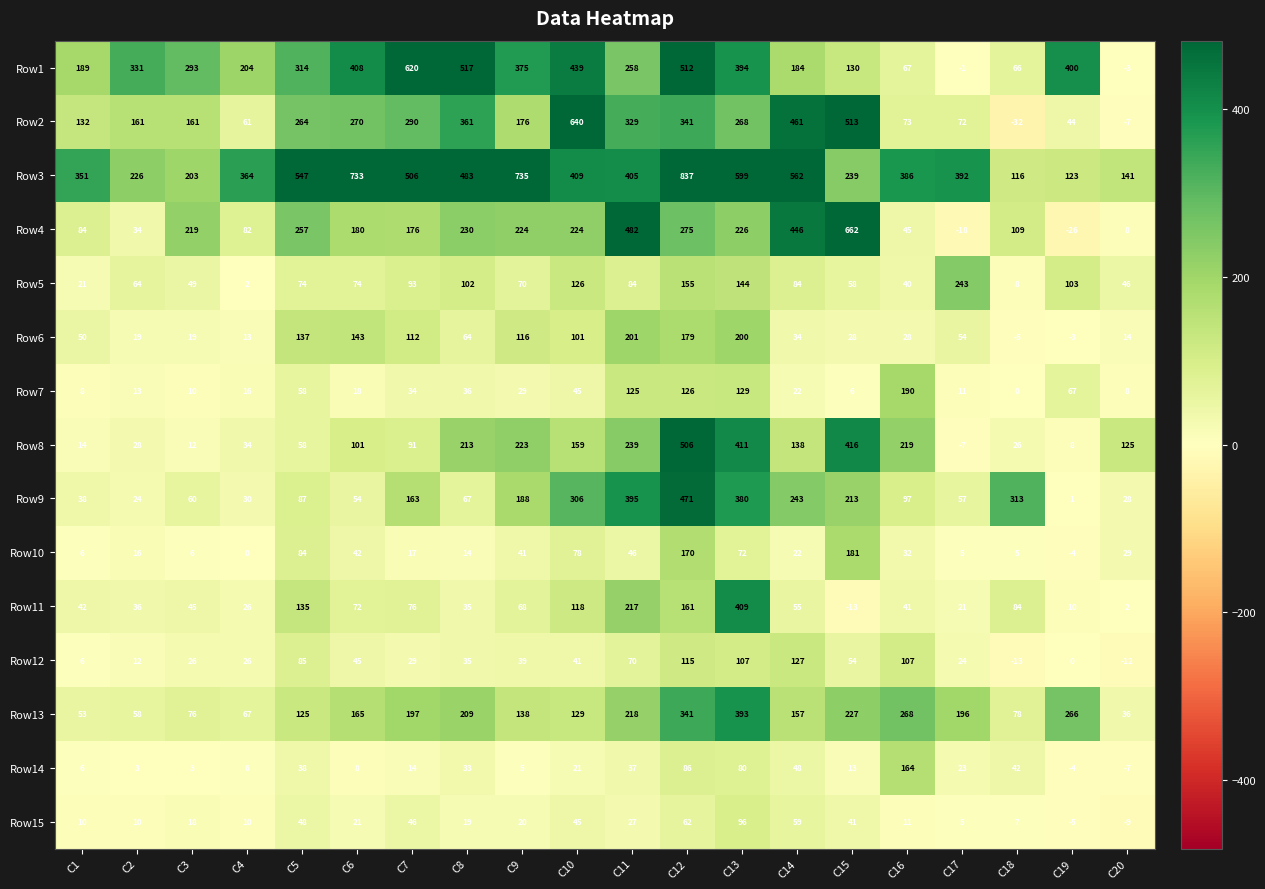

Where does the Row1 series first go above 314?

C2